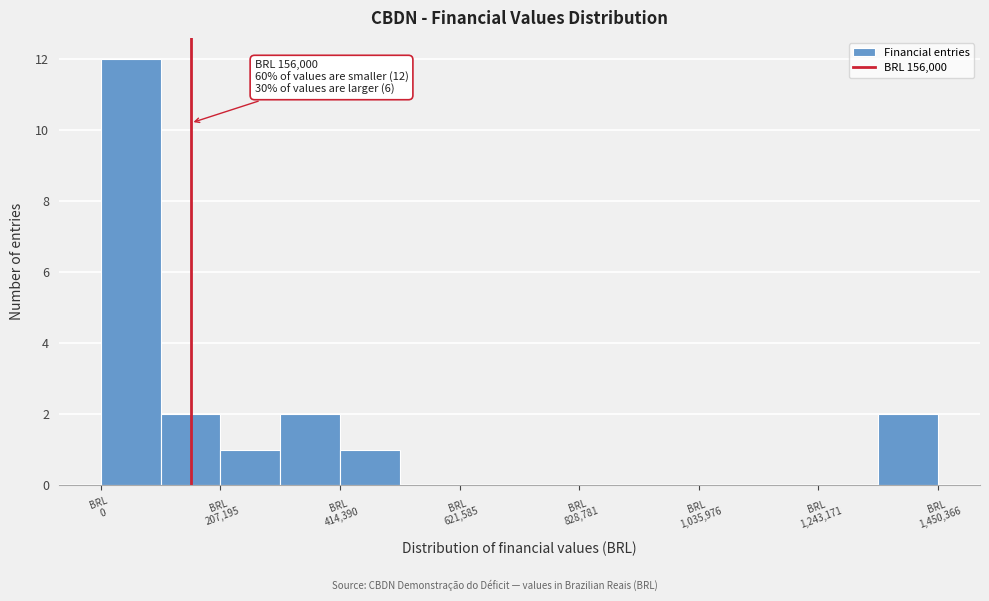

Read against the x-axis, roughly where is the centre of the tallest bar?

50000